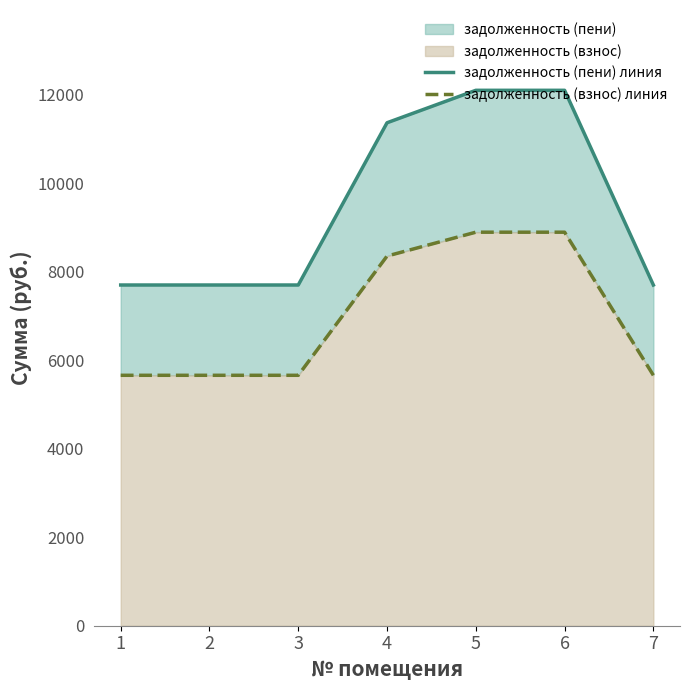

Reading right to left, extract all data points from this chart.

задолженность (пени) линия: 7702.8	12104.4	12104.4	11370.8	7702.8	7702.8	7702.8
задолженность (взнос) линия: 5661.6	8896.8	8896.8	8357.6	5661.6	5661.6	5661.6